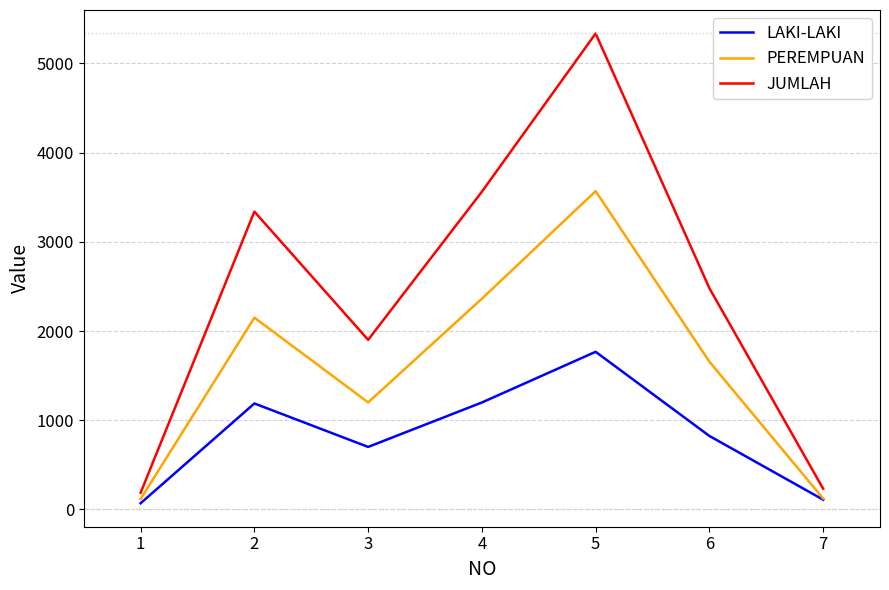

True or false: LAKI-LAKI and JUMLAH cross at least once.

False